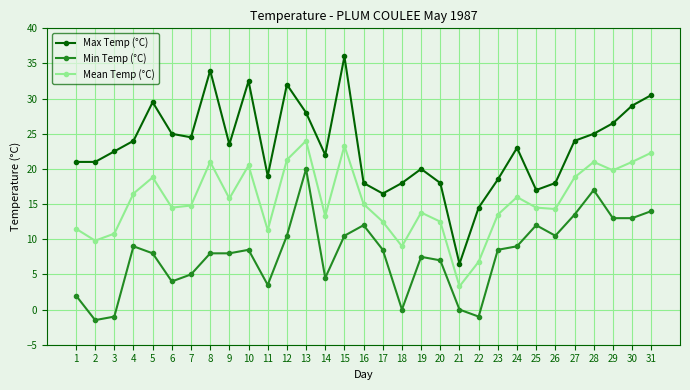

Which series has the widest spread of values?

Max Temp (°C)